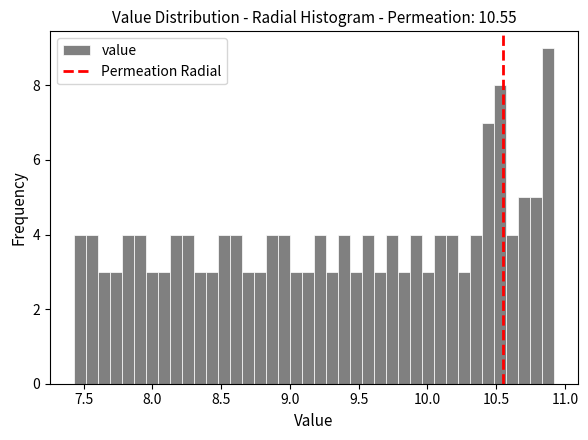

Read against the x-axis, roughly where is the centre of the tallest bar?

10.90